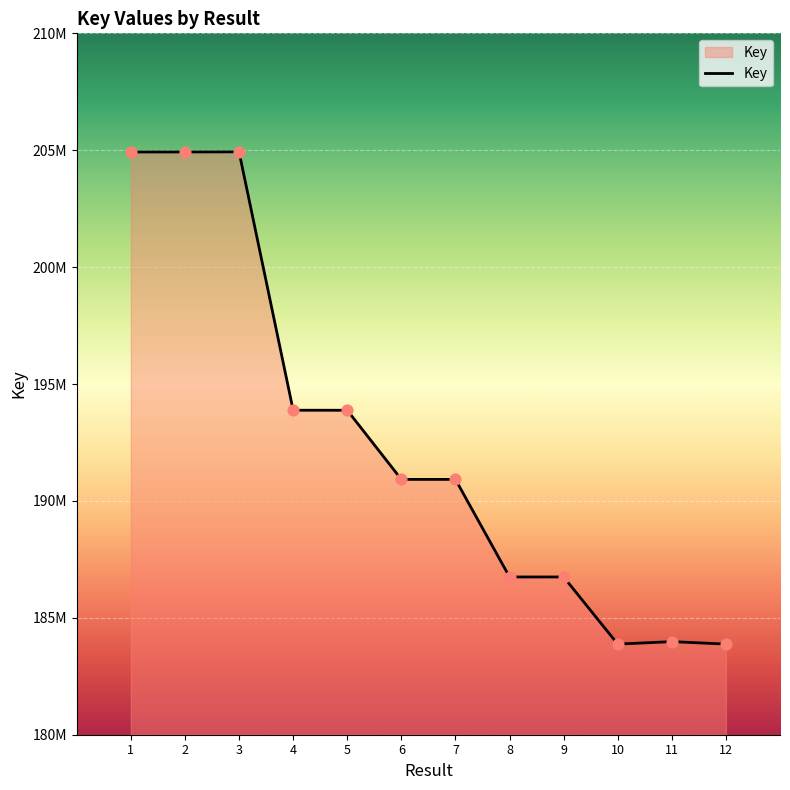

Between 7 and 8, which is larger?

7